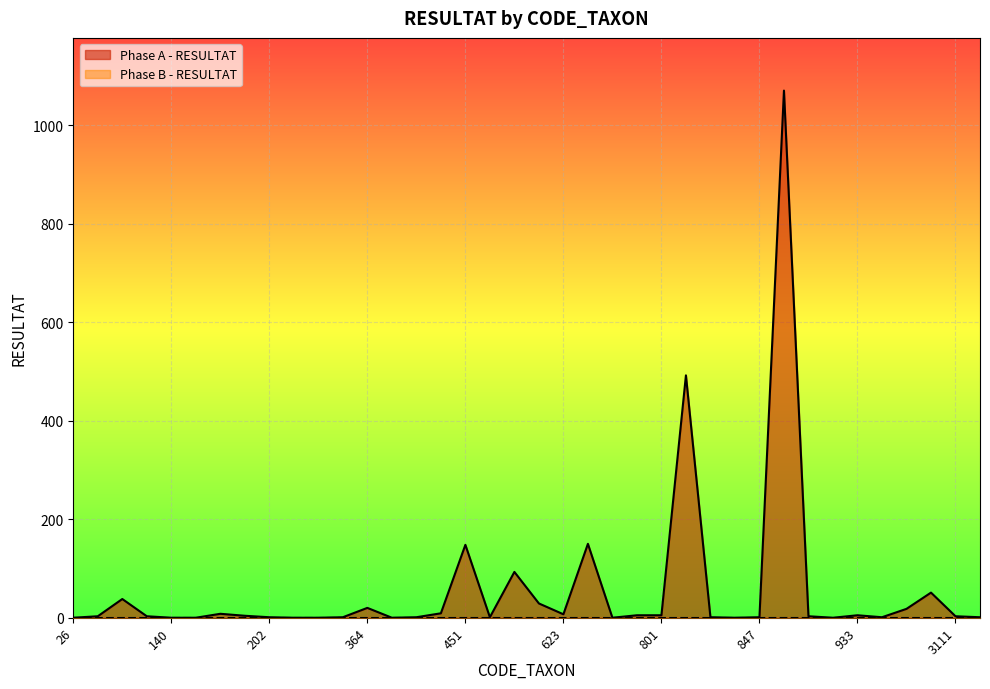

Reading left to right, extract all data points from this chart.

0	3	38	3	0	0	8	4	1	0	0	1	20	0	1	9	148	1	93	29	7	150	0	5	5	492	1	0	1	1070	3	0	5	1	18	51	3	1